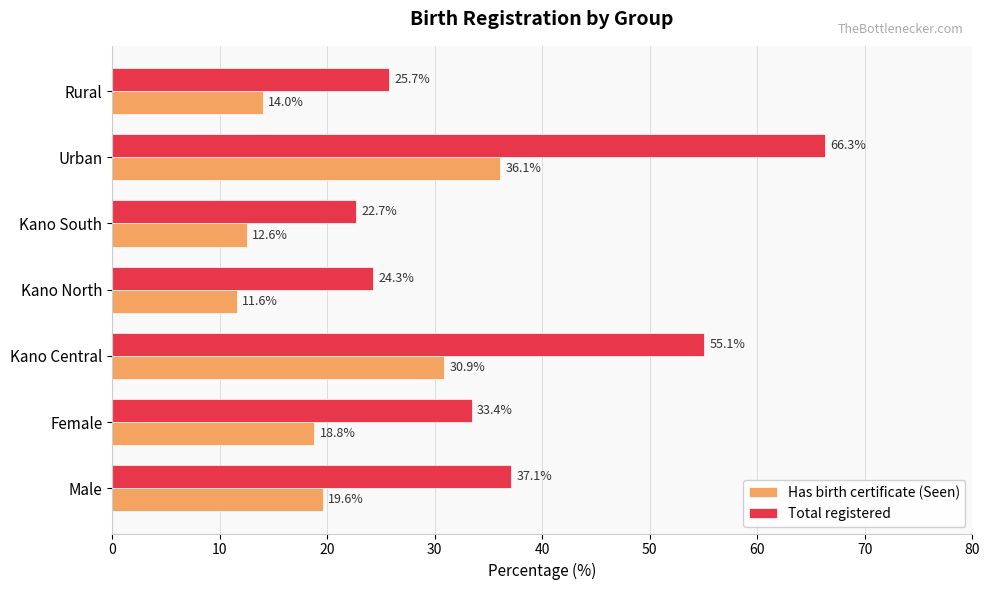

At which label does Total registered reach its peak?

Urban